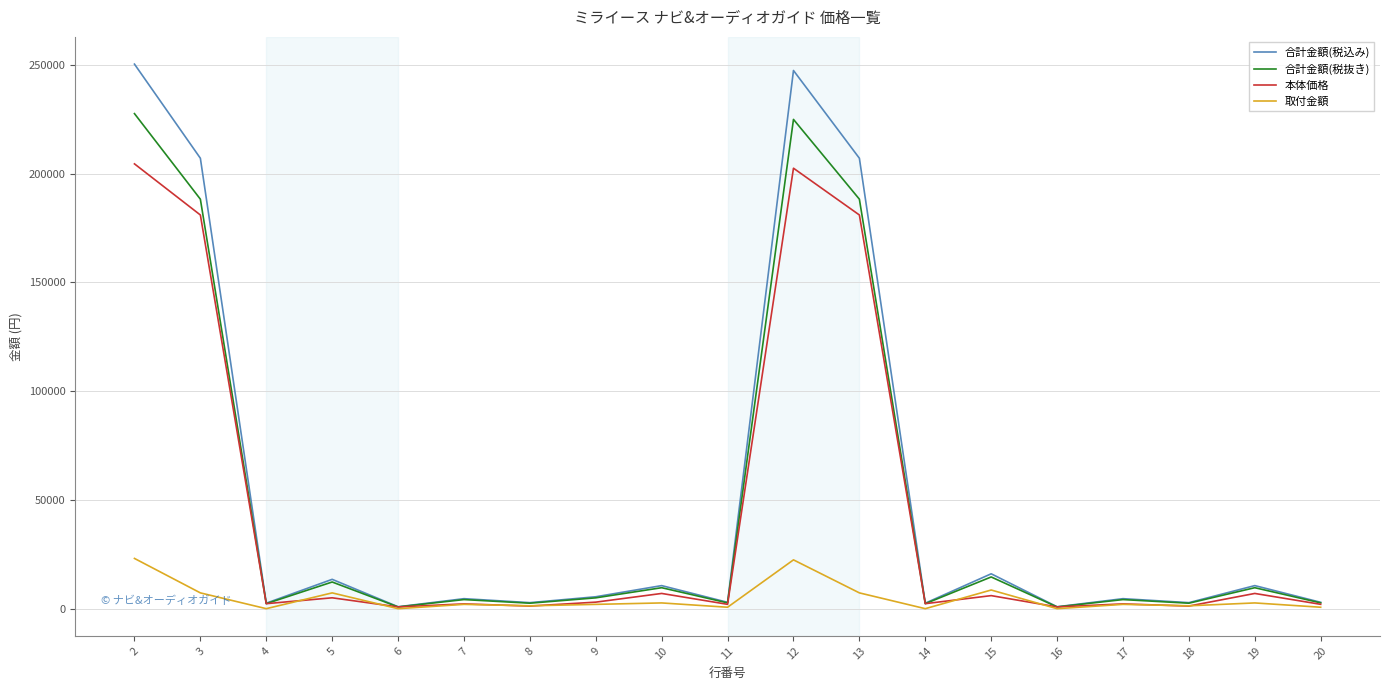

Which category has the highest value across all series?

2